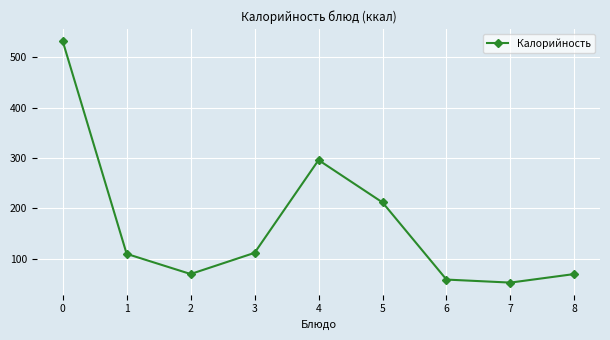

The value at 5 is 122. True or false?

False